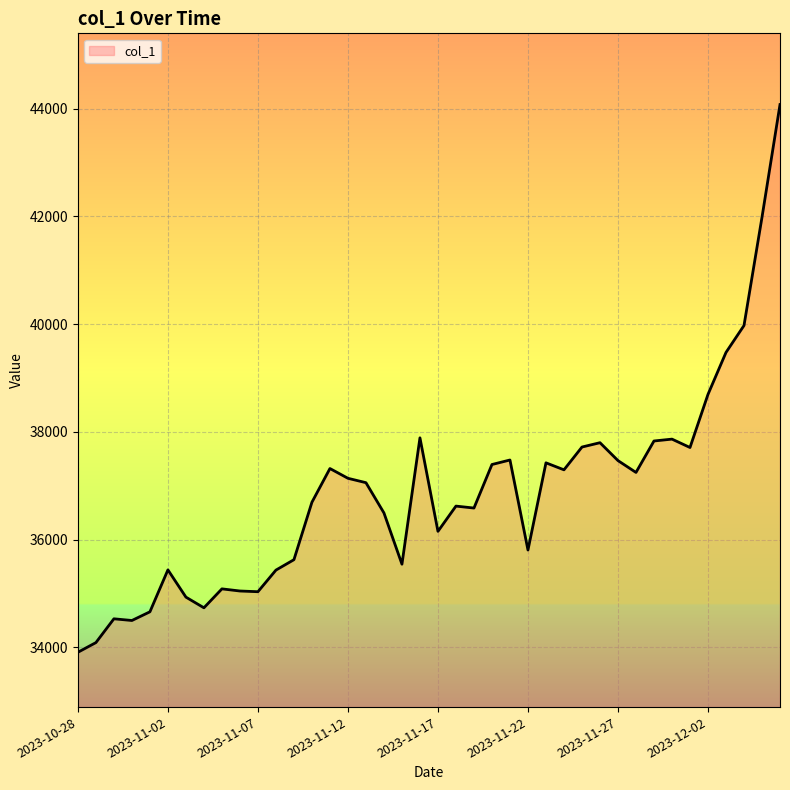

What is the smallest value displayed?

33911.1